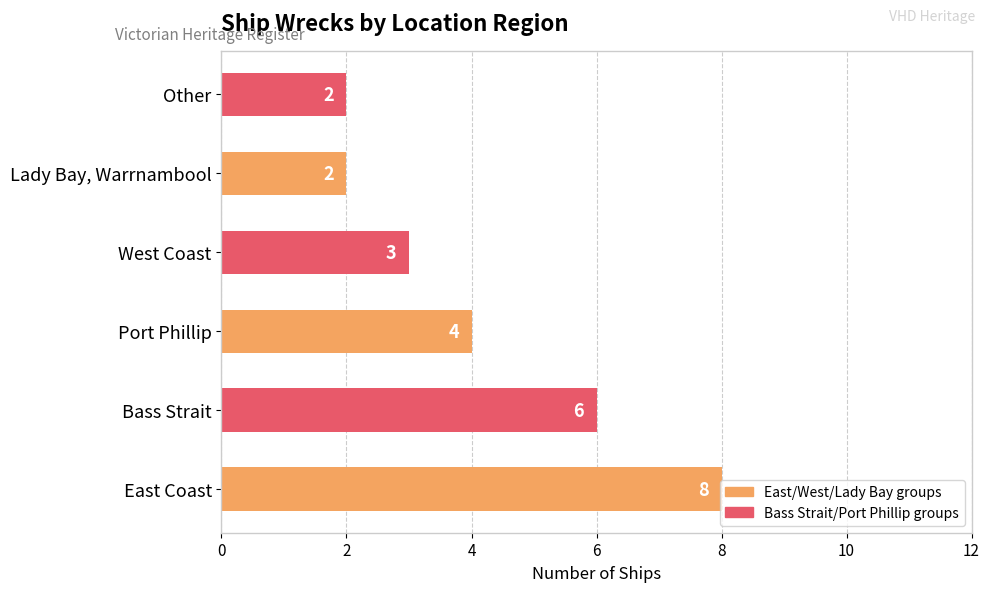

What is the greatest value displayed?

8